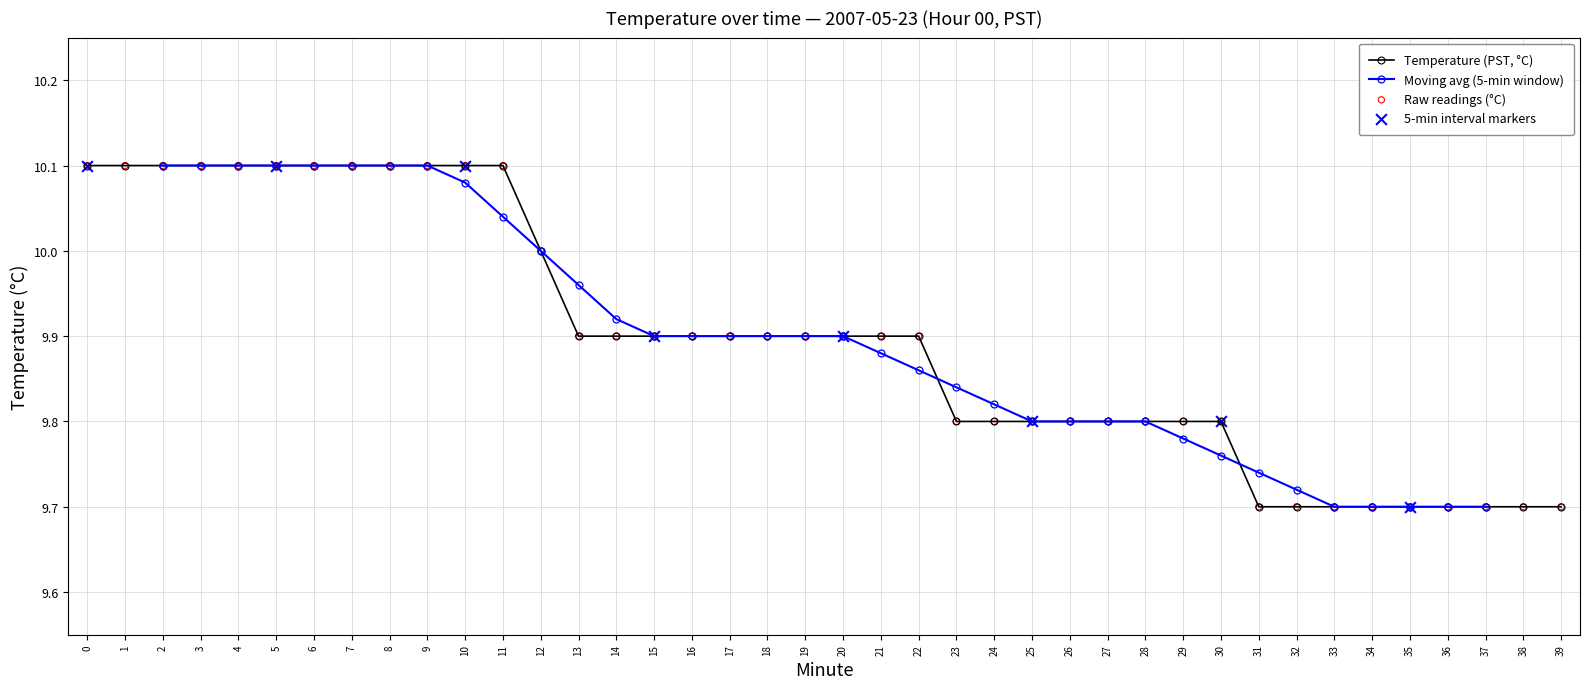

What is the ratio of the value at 8 to the value at 27?

1.0